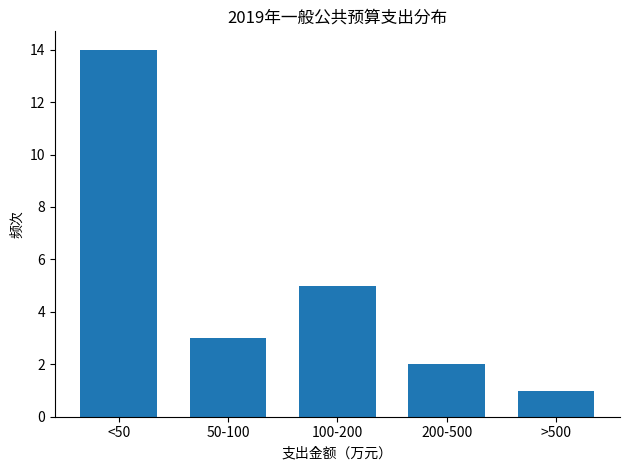

Reading left to right, transcribe all the data shown in this chart.

14	3	5	2	1